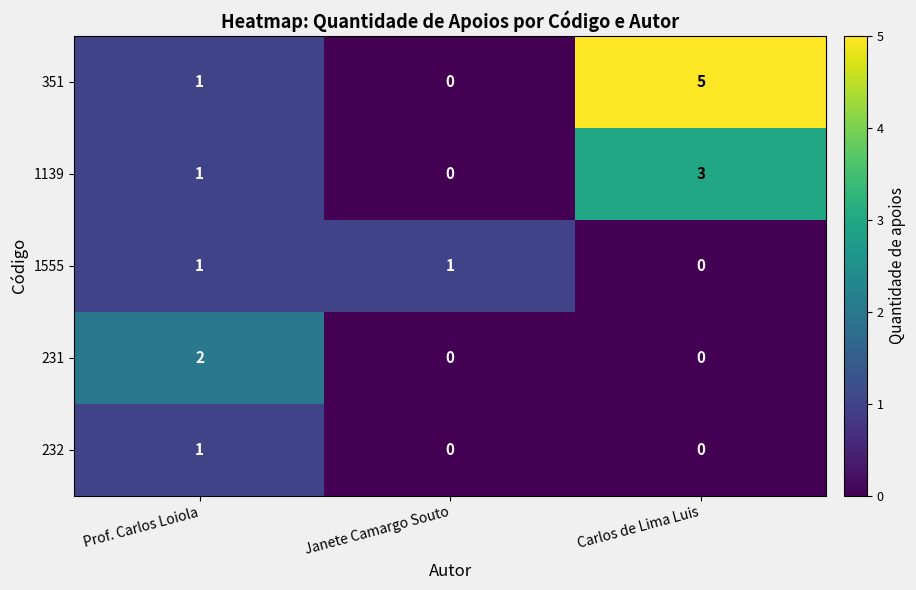

At how many categories does at least one series exceed 0?

3